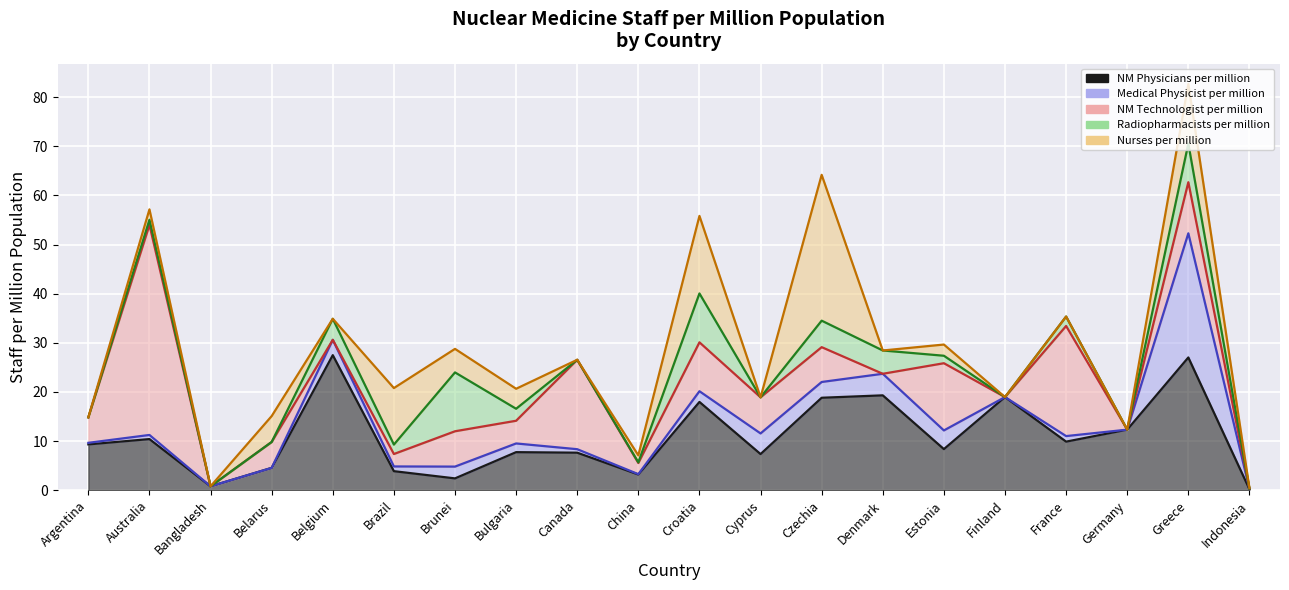

What is the difference between the second highest and second lowest values in the Nurses per million series?

15.8